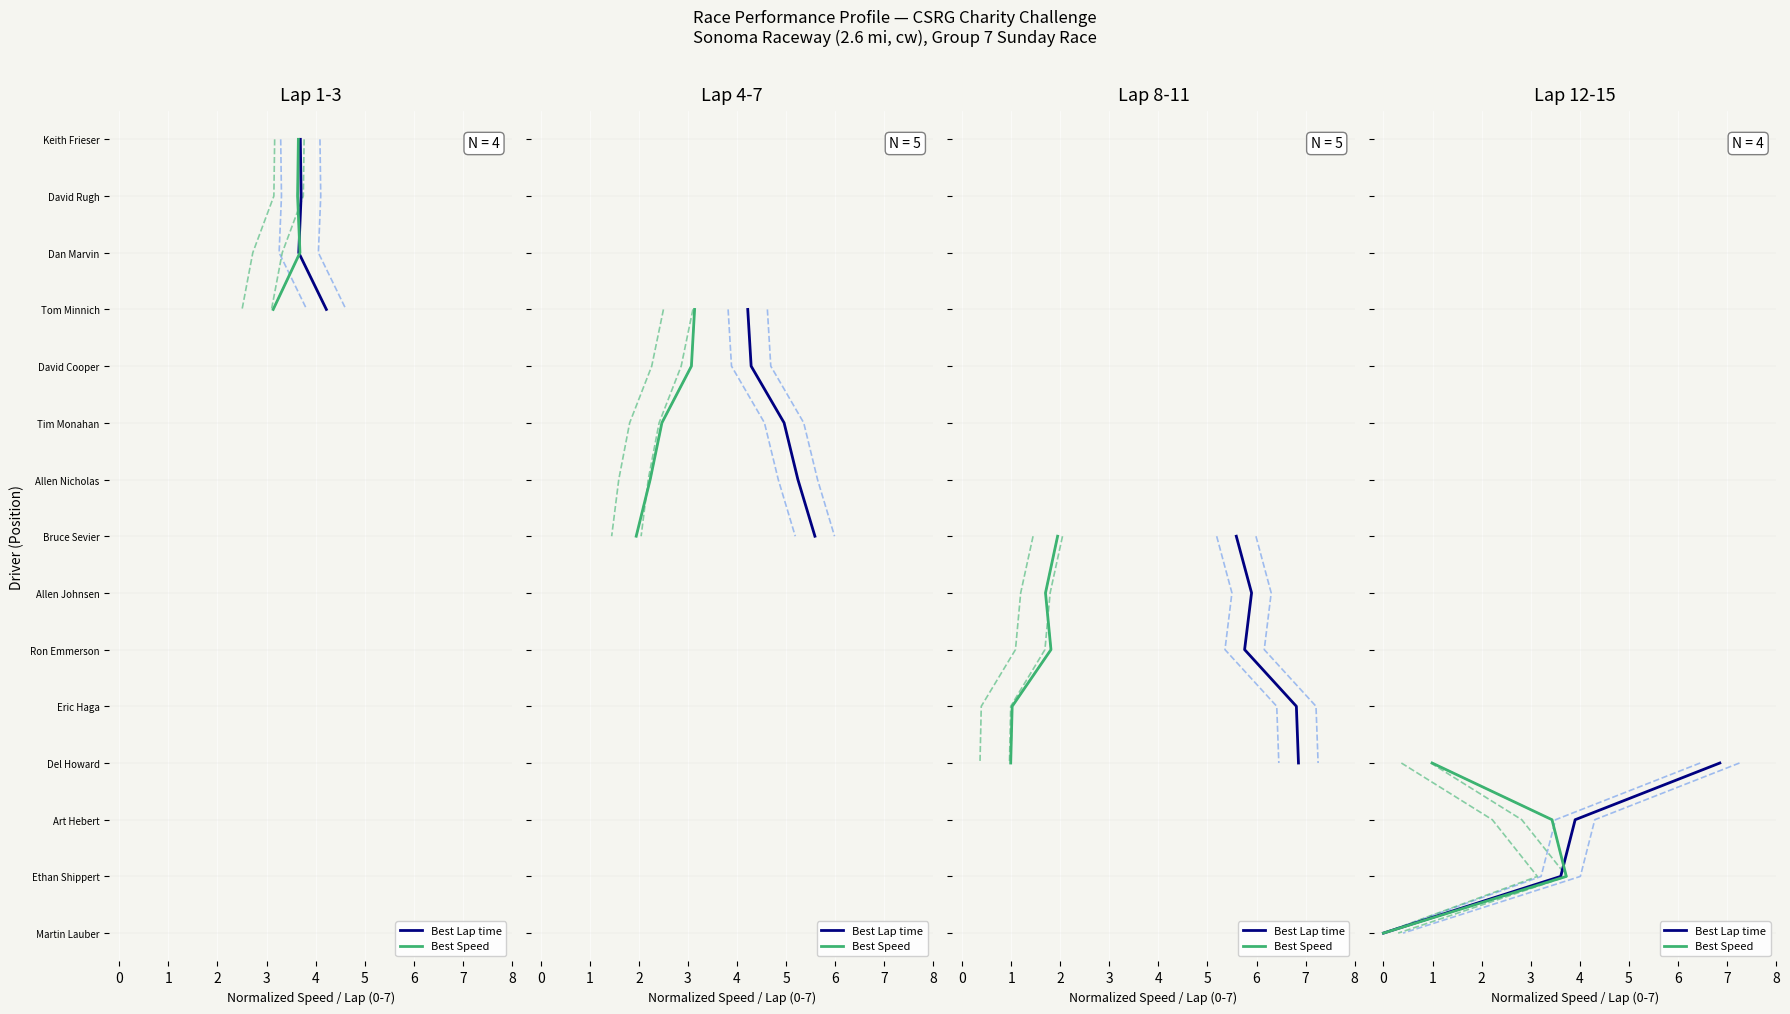

The Best Speed series shows 3 at 0. True or false?

True